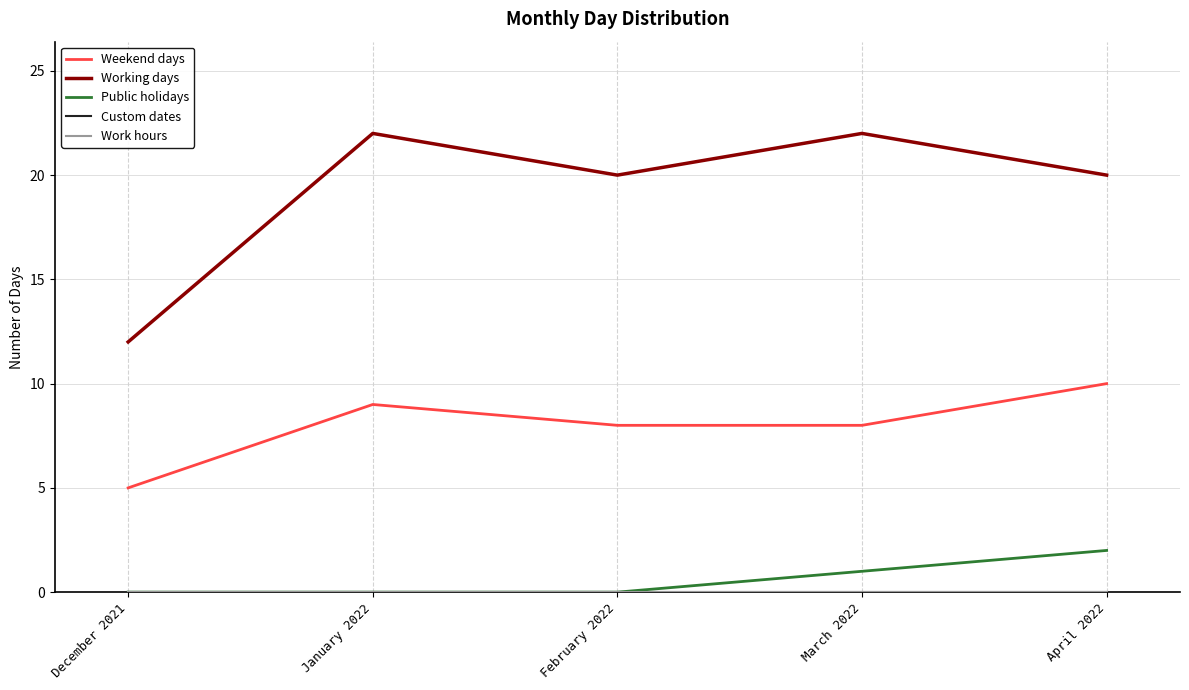

Which series has the largest total across all categories?

Working days